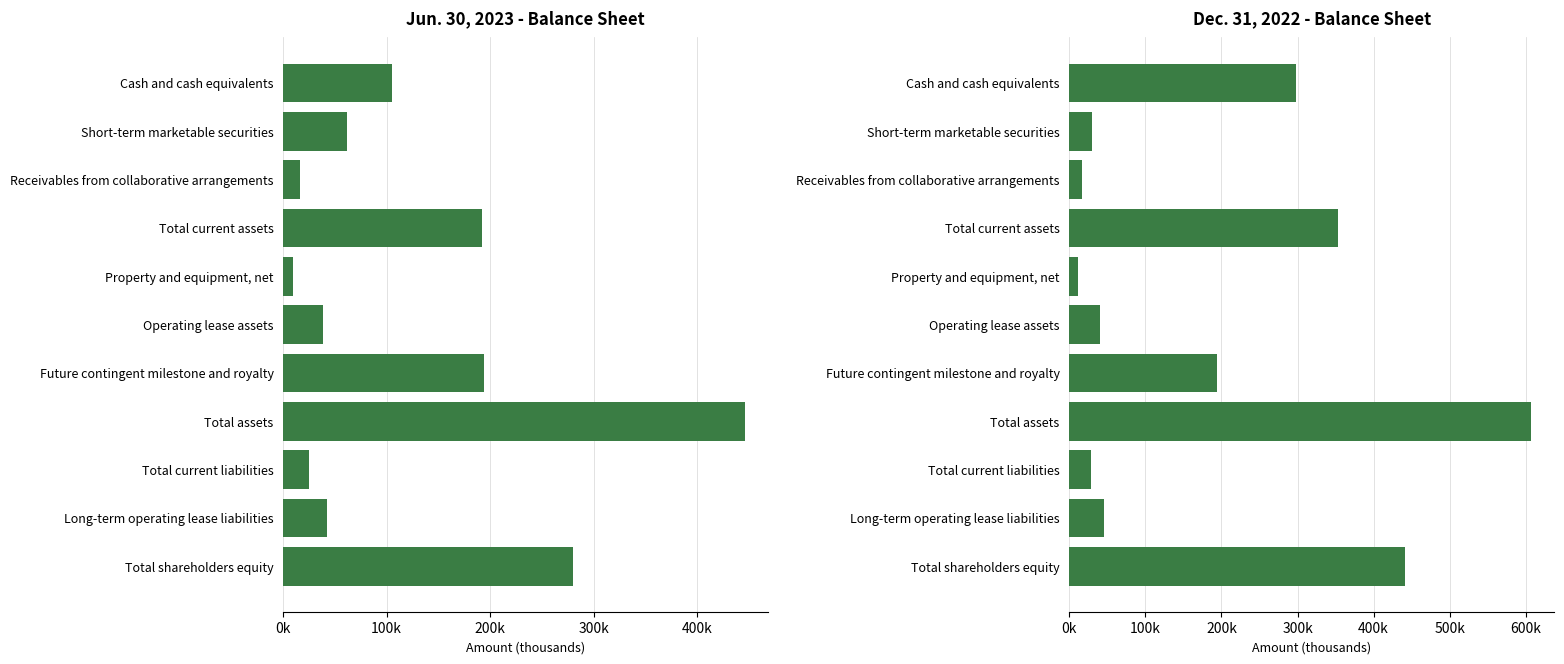

Does the chart contain stacked bars?

No